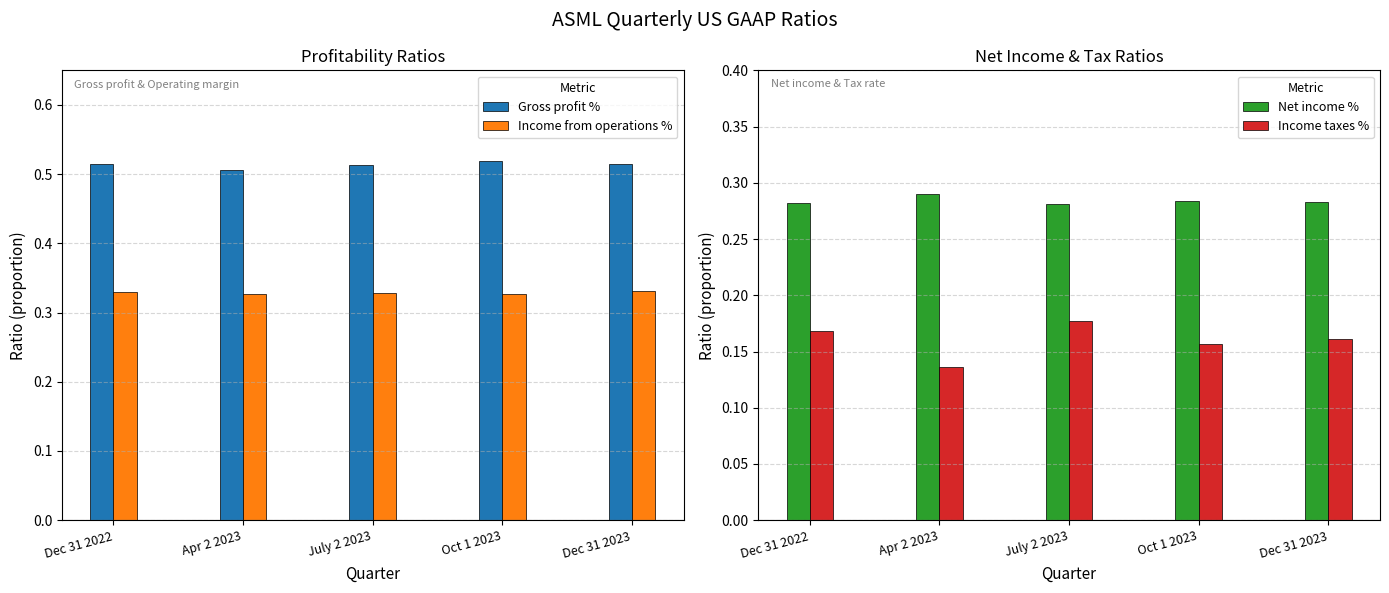

The value of Net income % at Apr 2 2023 is 0.5. True or false?

False